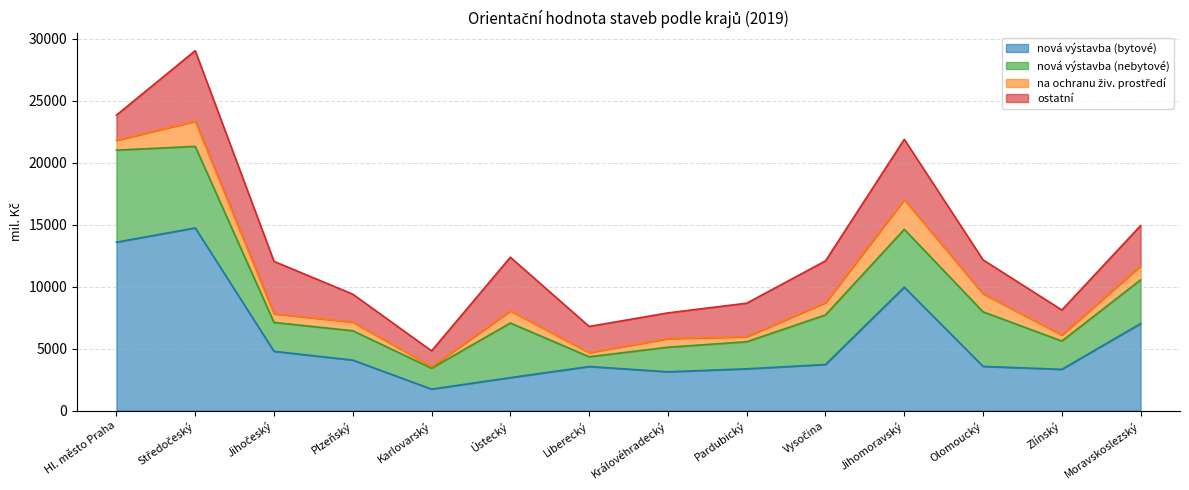

True or false: na ochranu živ. prostředí and index 2019/2018 intersect in this chart.

False